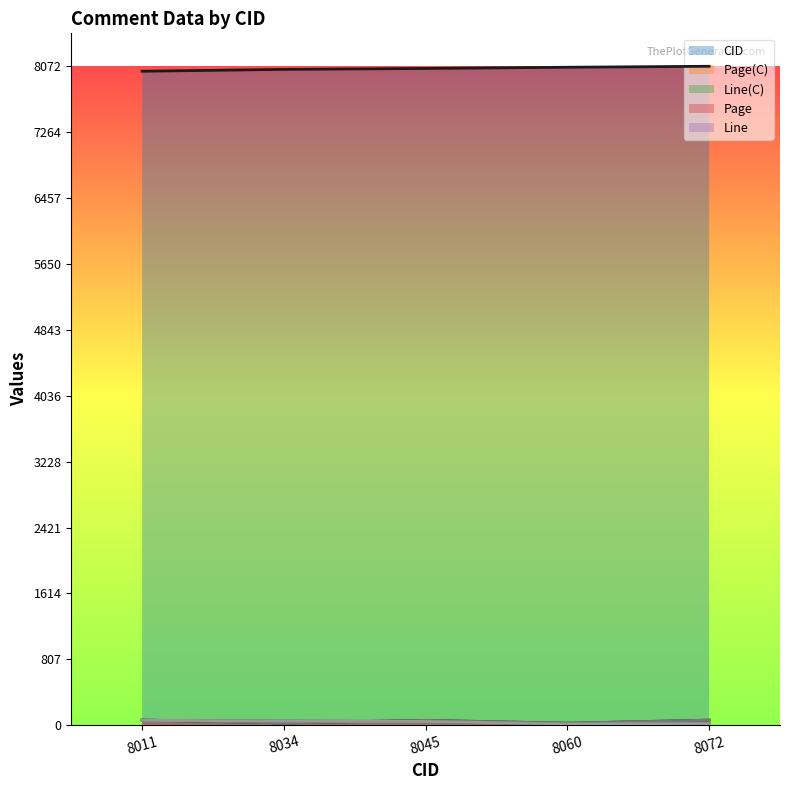

At which category does Line reach its first local valley?

8060